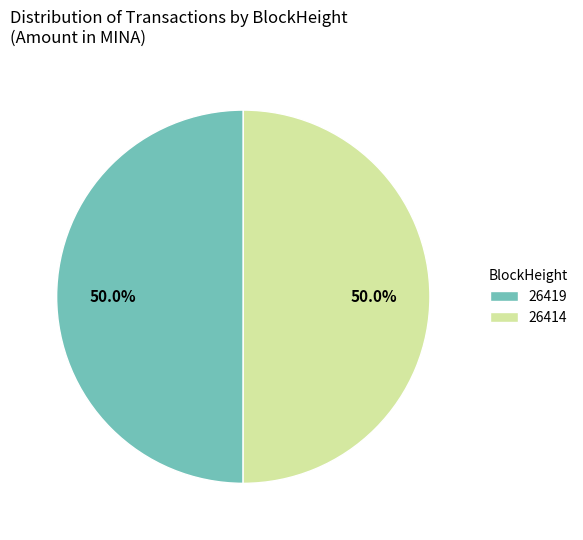

What is the ratio of the value at 26414 to the value at 26419?

1.0